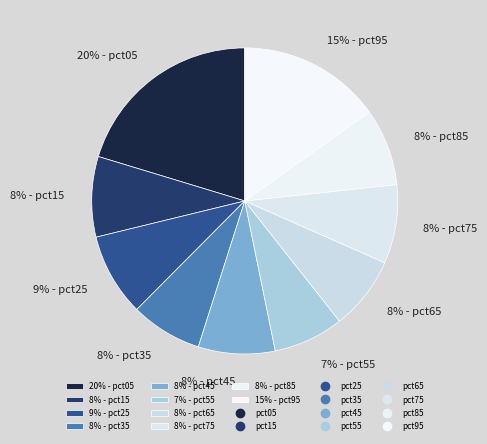

What is the largest slice in the pie chart?

20% - pct05